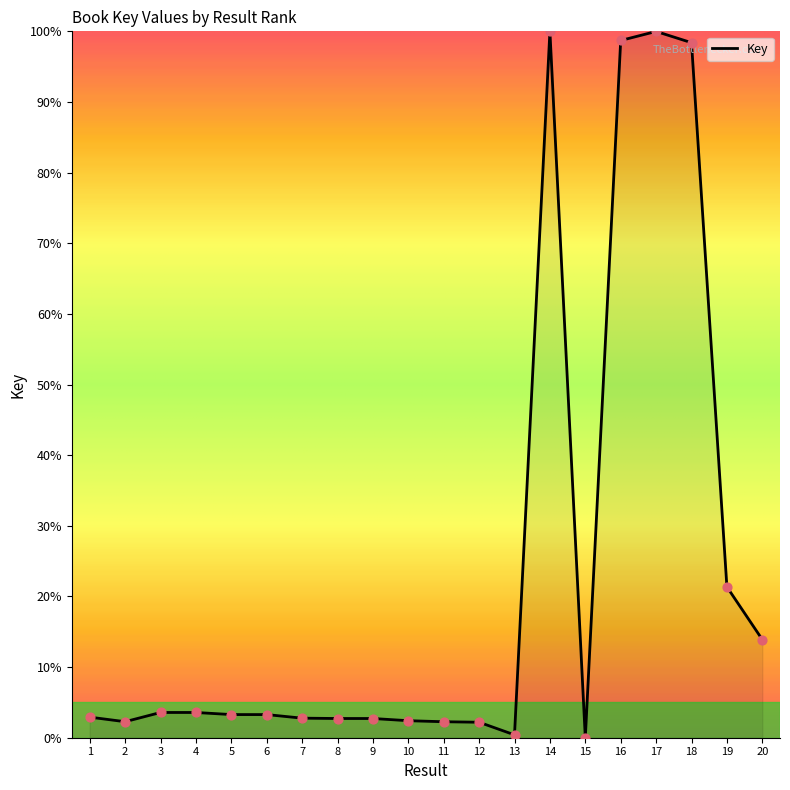

Approximately how many times larger is the value at 6 compared to 9?

1.2